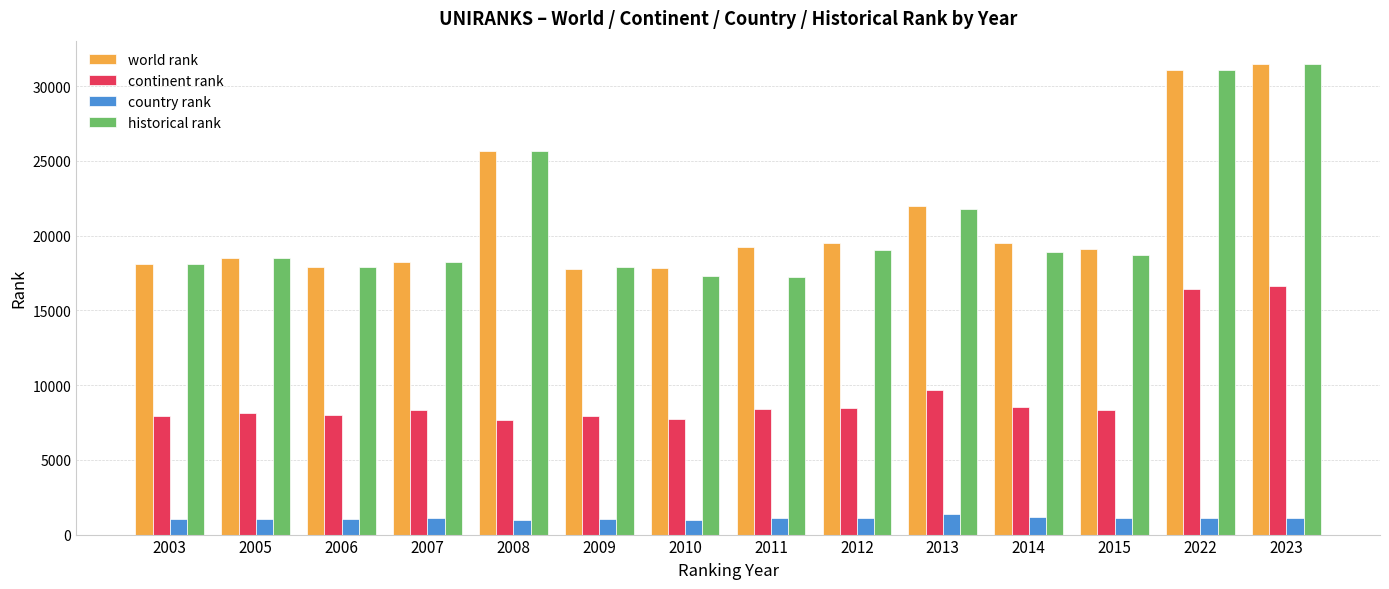

How many categories are shown in the chart?

14